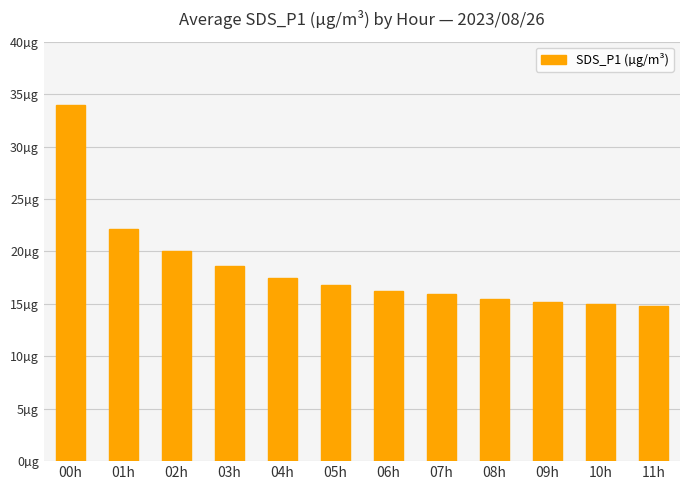

Does the chart contain any negative values?

No